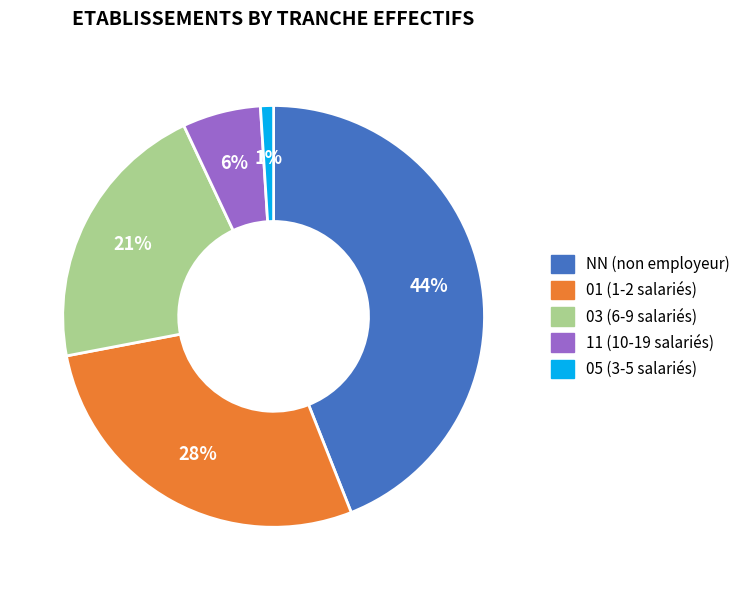

Does any single category account for the majority?

No